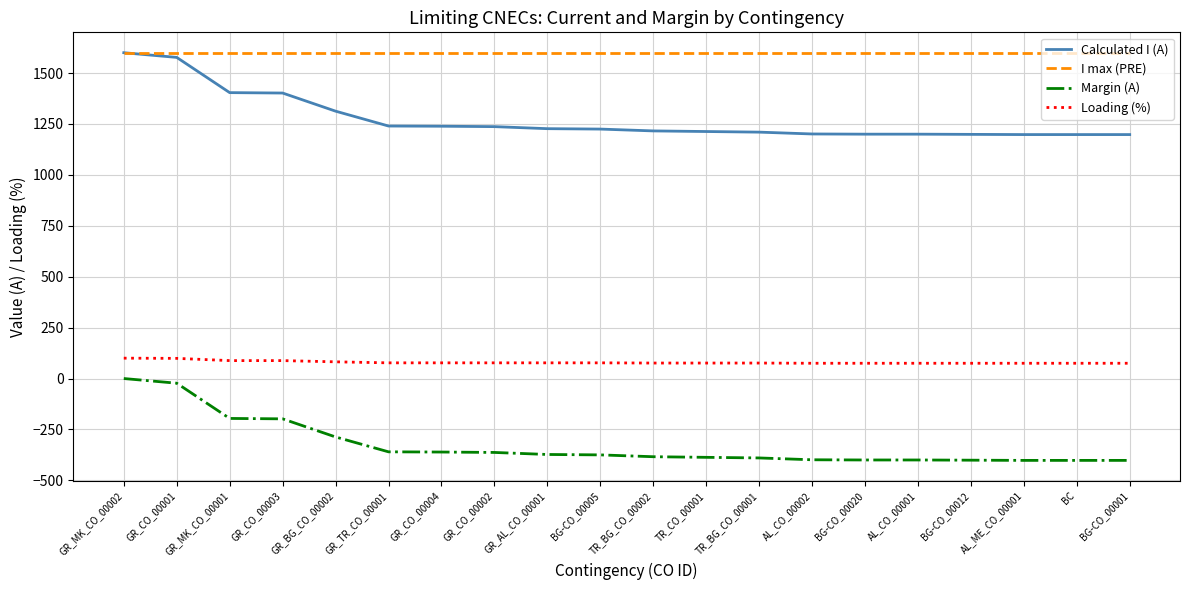

True or false: Loading (%) and Margin (A) cross at least once.

False